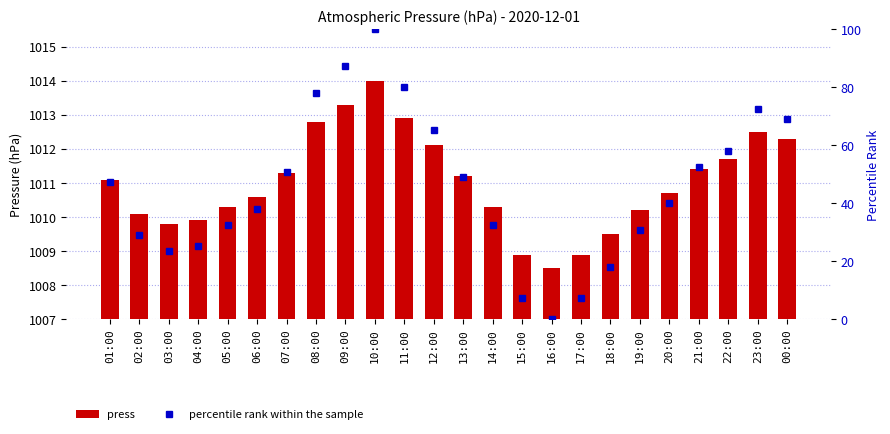

At which label does press reach its peak?

10:00